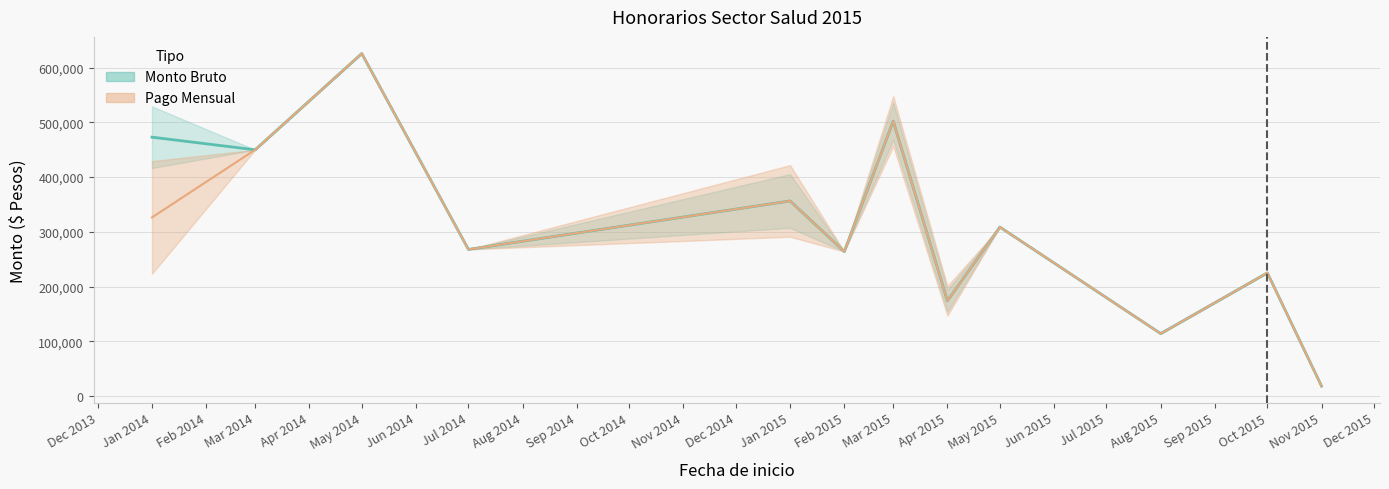

At which label is Monto Bruto closest to 369000?

2015-01-01